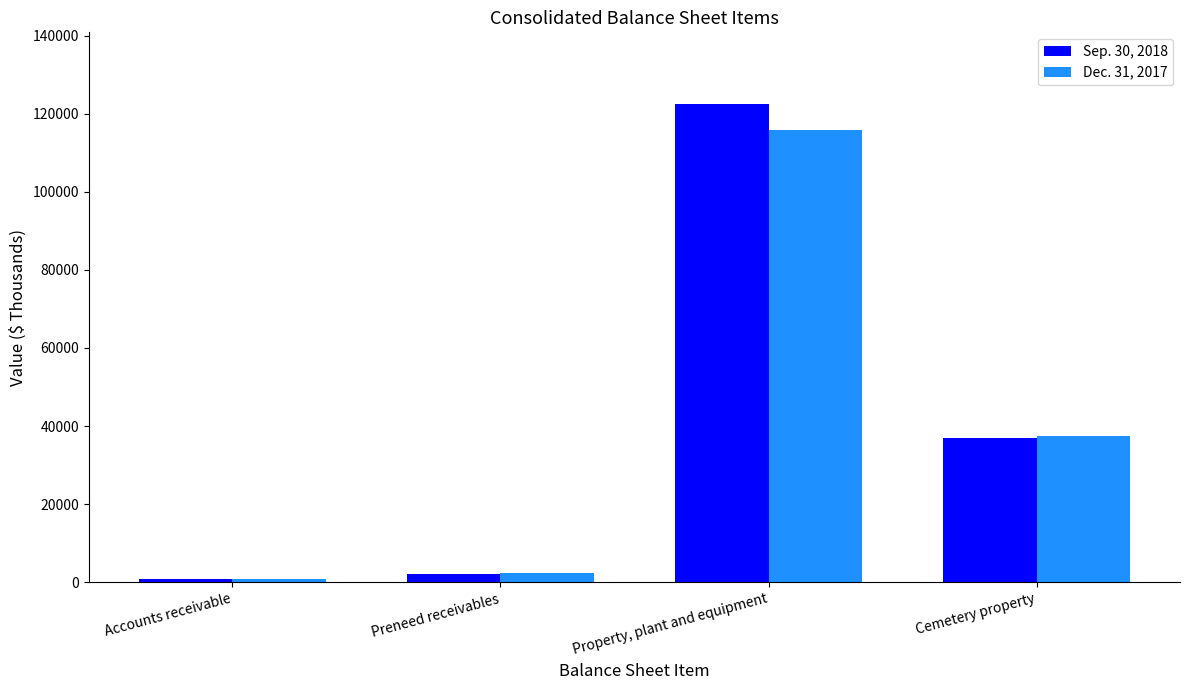

Which category has the highest value across all series?

Property, plant and equipment